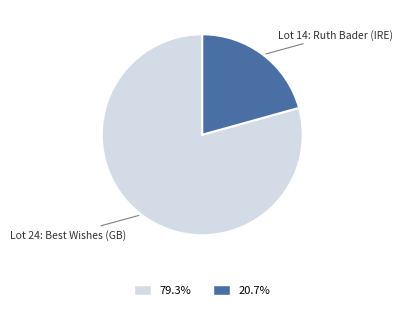

Approximately how many times larger is the value at 20.7% compared to 79.3%?

0.3